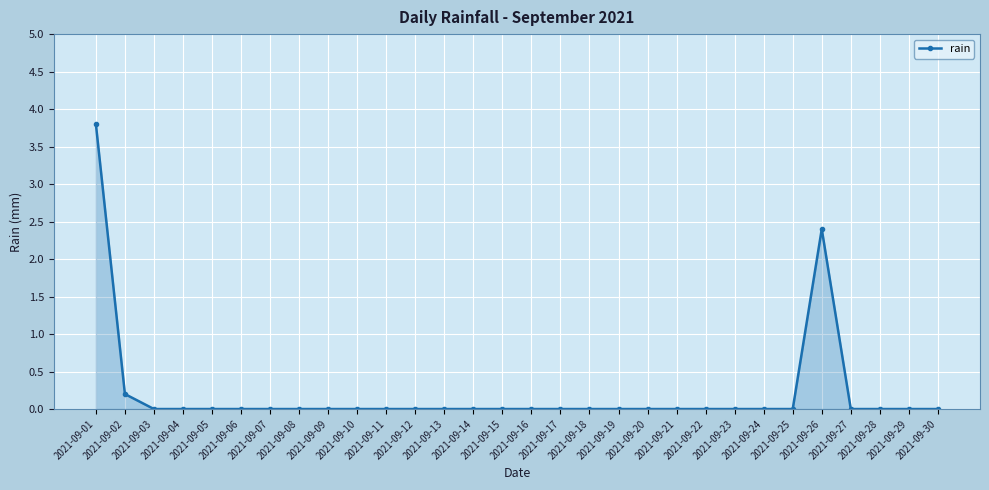

What is the average value?

0.2